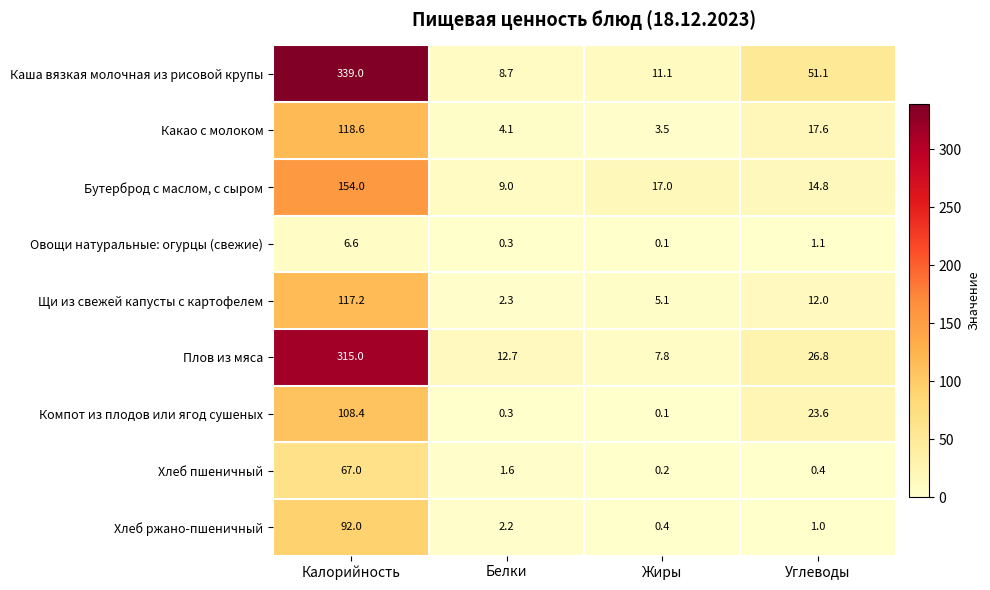

What is the difference between the maximum and minimum values in the Плов из мяса series?

307.2